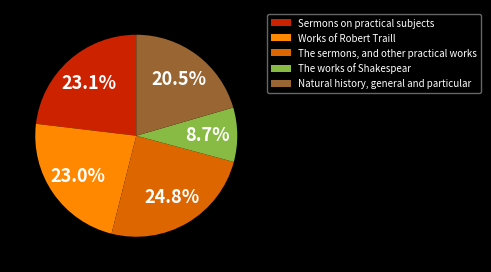

What portion of the pie excludes The sermons, and other practical works?

75.2%